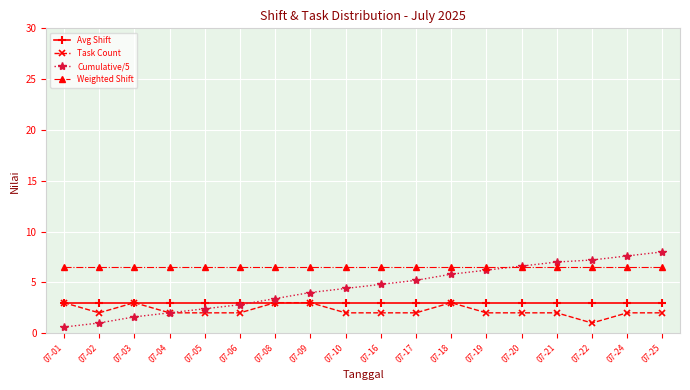

What is the sum of all Weighted Shift values?

117.0